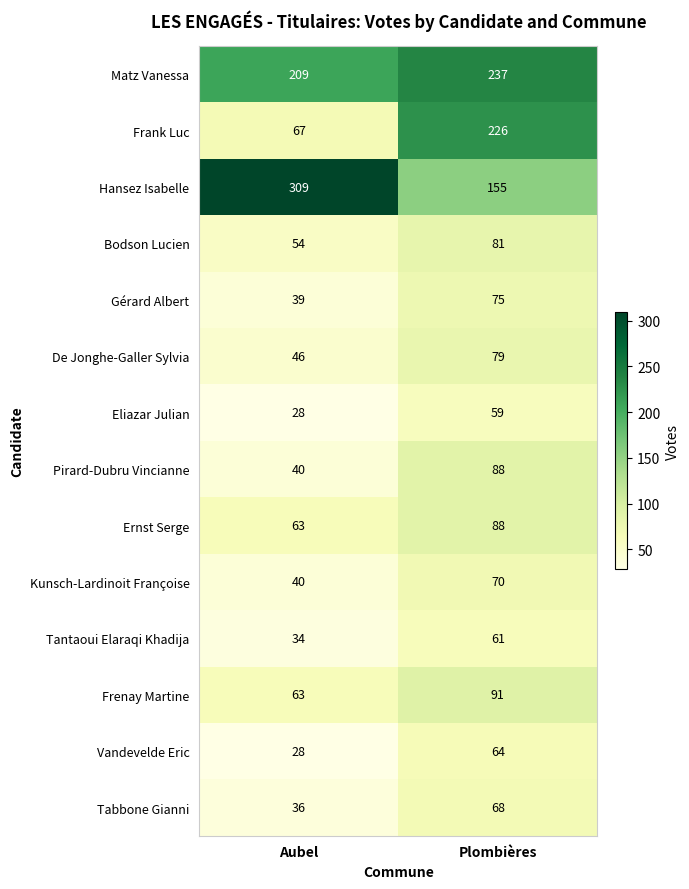

At which label is Kunsch-Lardinoit Françoise closest to 55?

Aubel